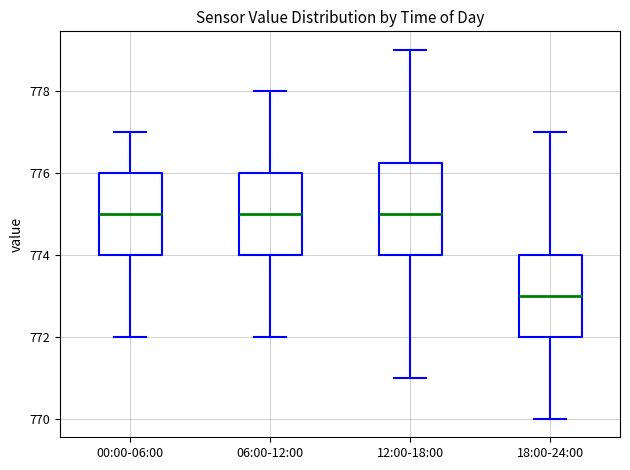

Where is the lower edge of the box for 00:00-06:00 on the y-axis? The values are not printed on the chart, so give them approximately, as read against the axis.

774.0